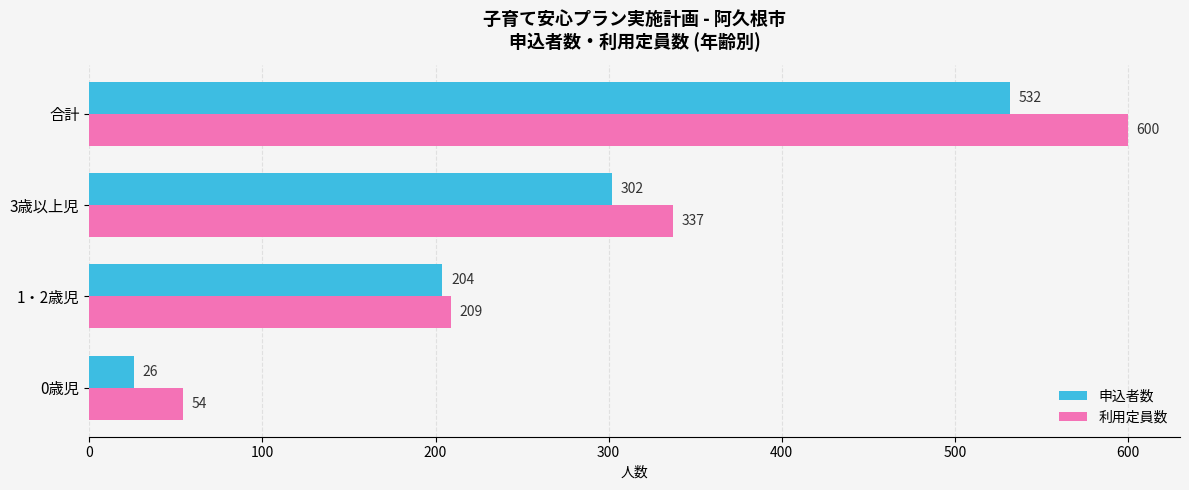

How many distinct data groups are displayed?

2